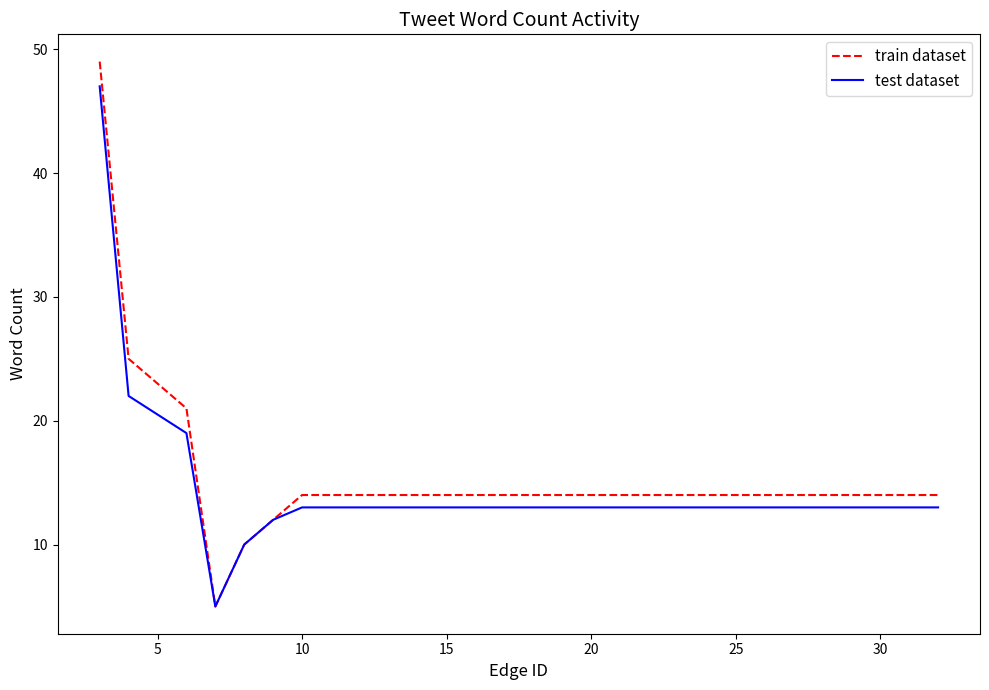

What are all the series names shown in the legend?

train dataset, test dataset